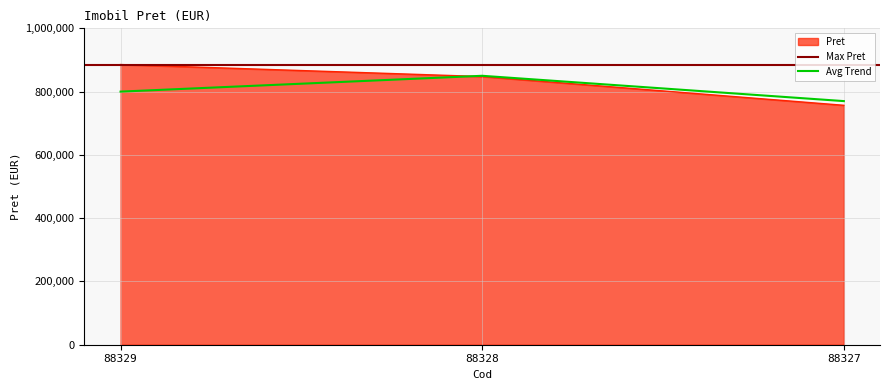

The chart shows a value of 756728 at 88327. True or false?

True